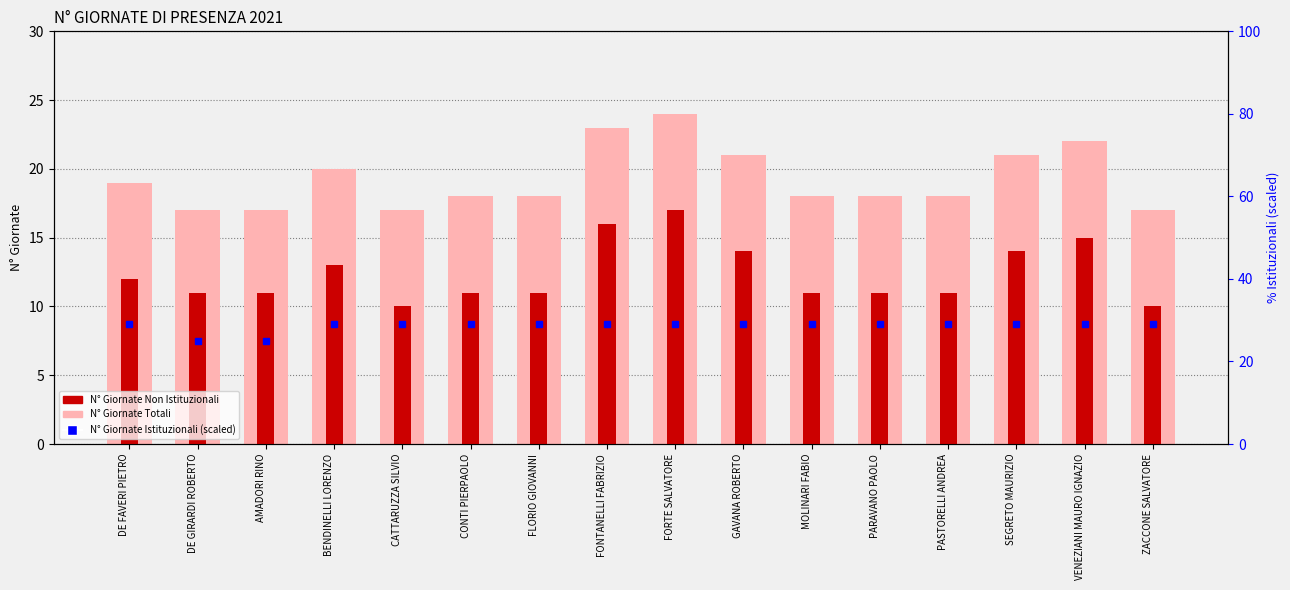

What is the label of the 3rd bar from the left?

AMADORI RINO